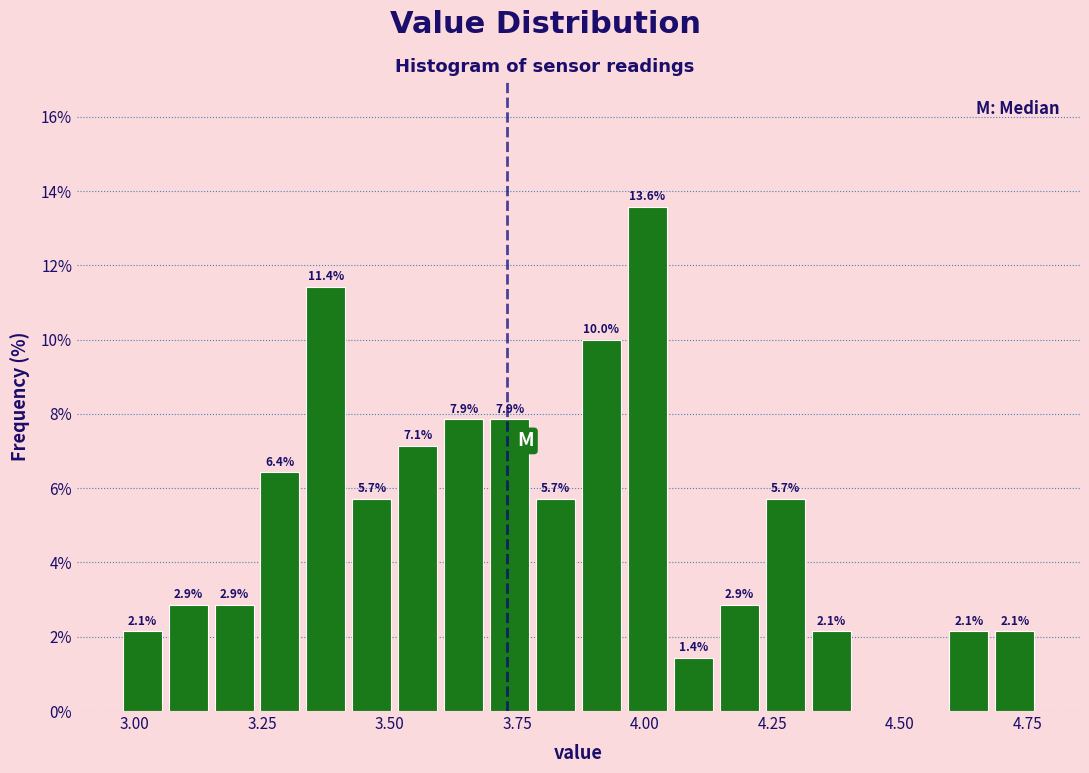

Around what value on the x-axis is the tallest bar? Give the approximate position of its centre, as read against the axis.

4.00